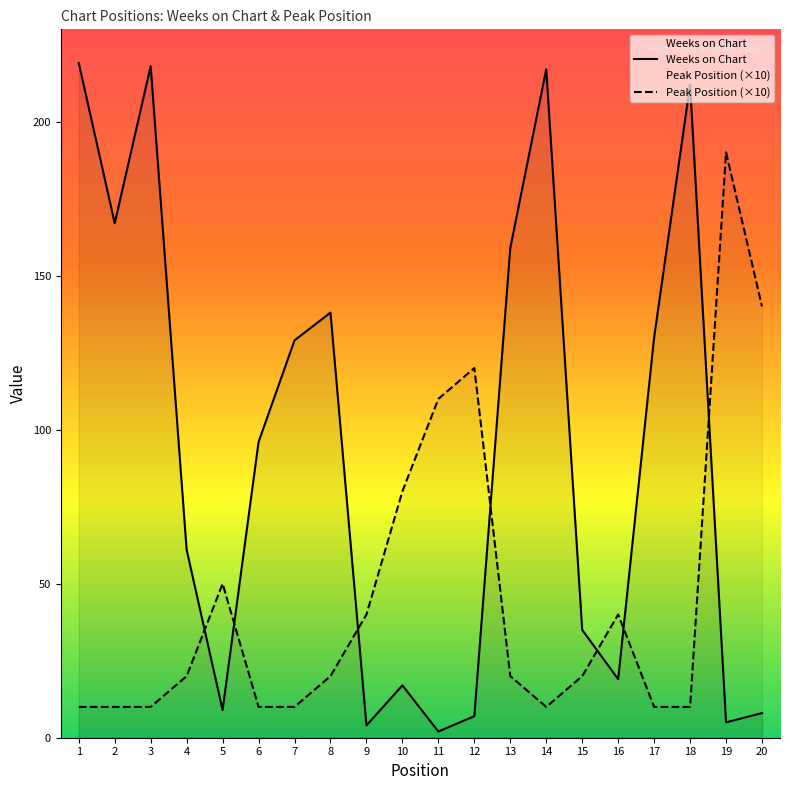

What is the sum of all Weeks on Chart values?

1852